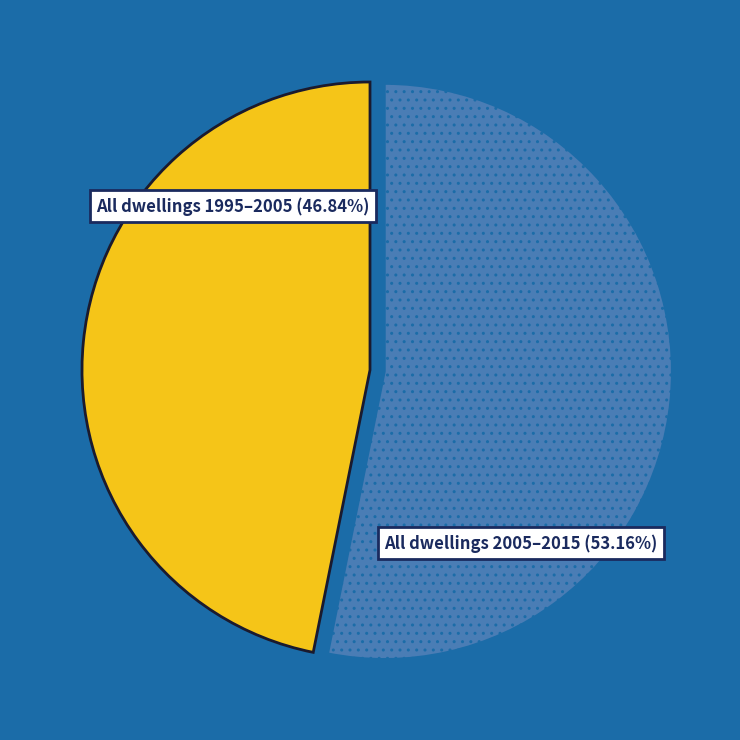

Does any single category account for the majority?

Yes